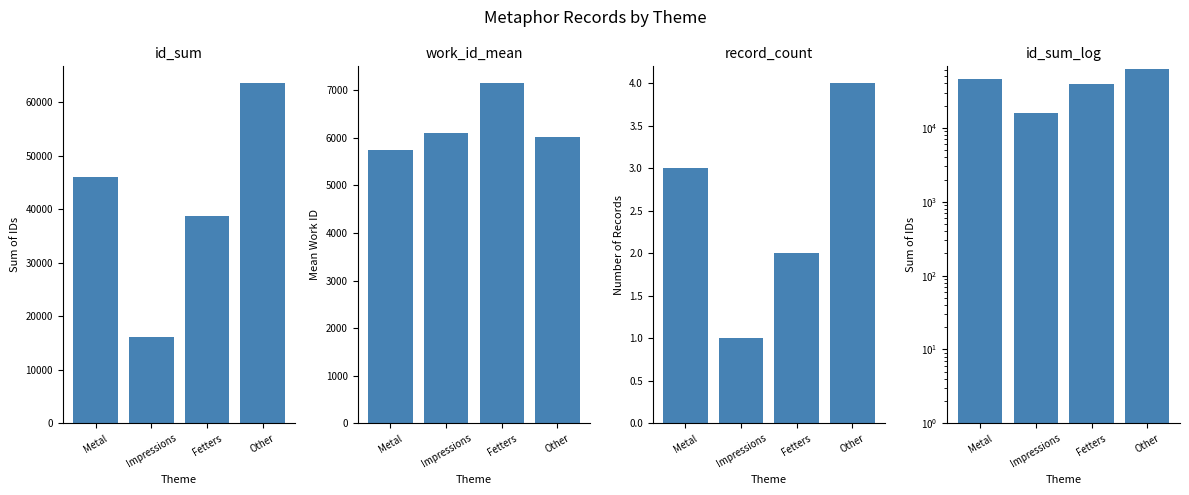

At which category is the sum across all series the highest?

Other